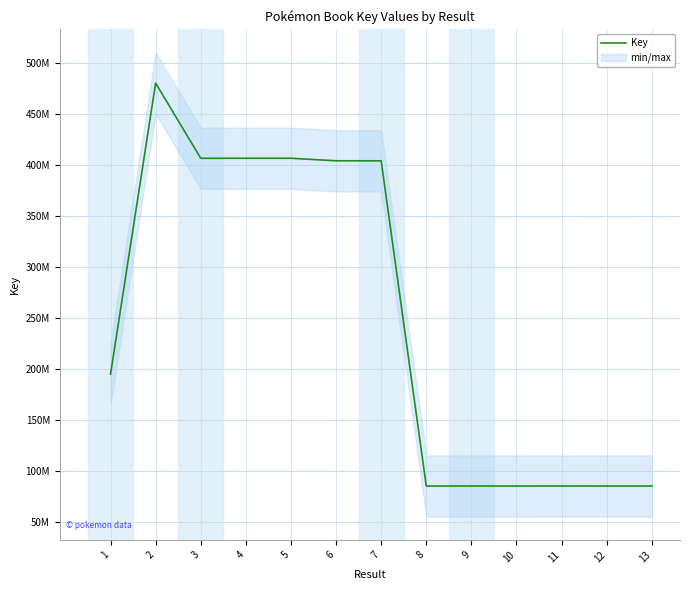

True or false: there are more than 0 points higher than both neighbors.

True